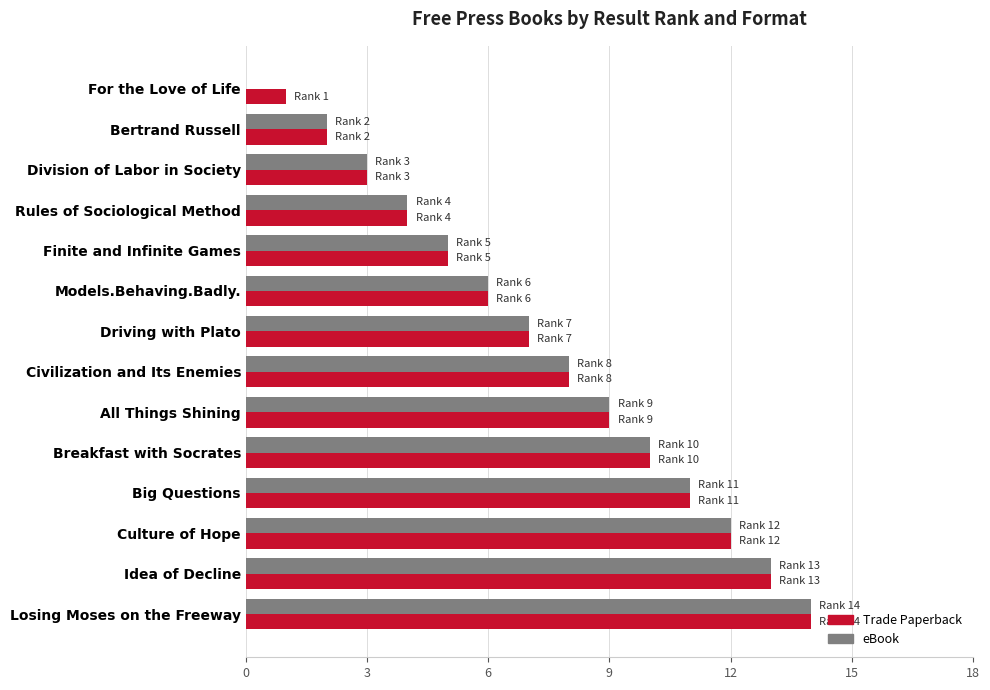

At which category is the sum across all series the highest?

Losing Moses on the Freeway